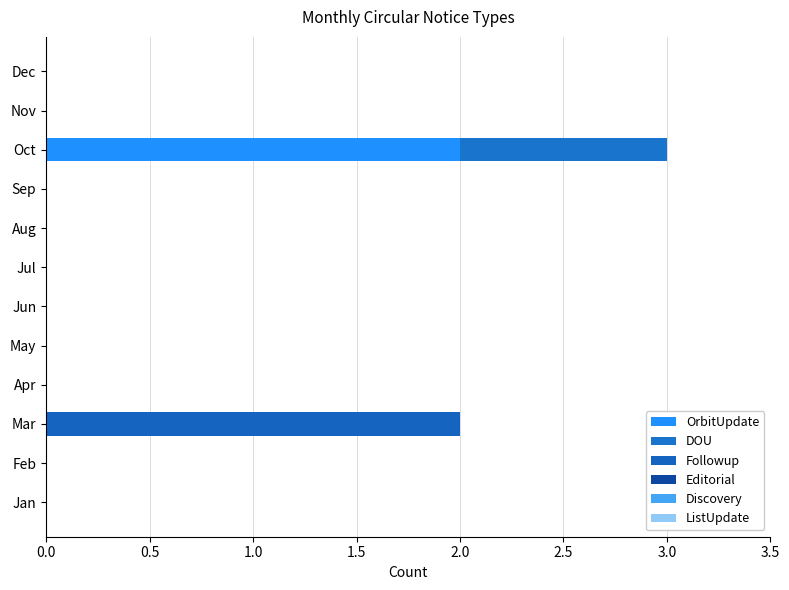

Which series has the widest spread of values?

OrbitUpdate